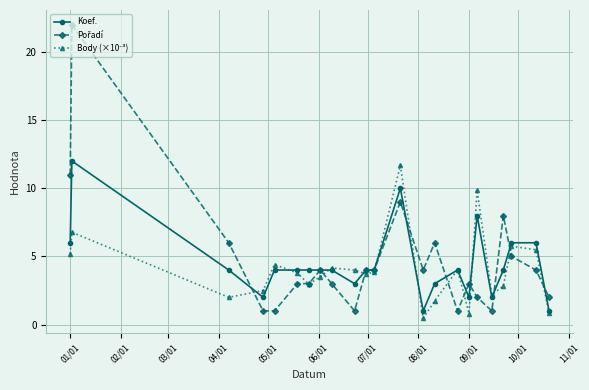

What is the greatest value displayed?

22.0